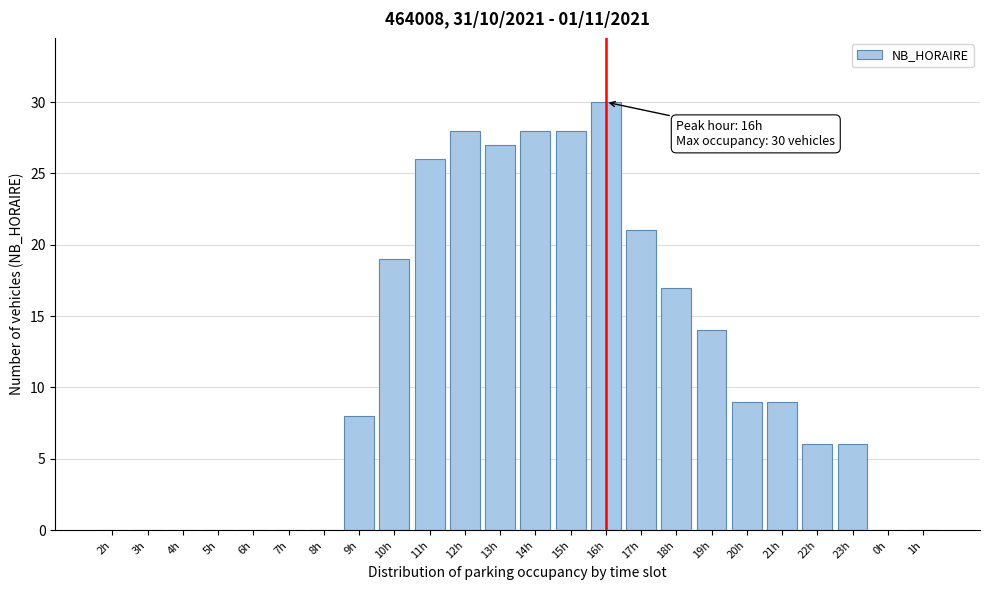

Reading left to right, transcribe all the data shown in this chart.

2h=0	3h=0	4h=0	5h=0	6h=0	7h=0	8h=0	9h=8	10h=19	11h=26	12h=28	13h=27	14h=28	15h=28	16h=30	17h=21	18h=17	19h=14	20h=9	21h=9	22h=6	23h=6	0h=0	1h=0